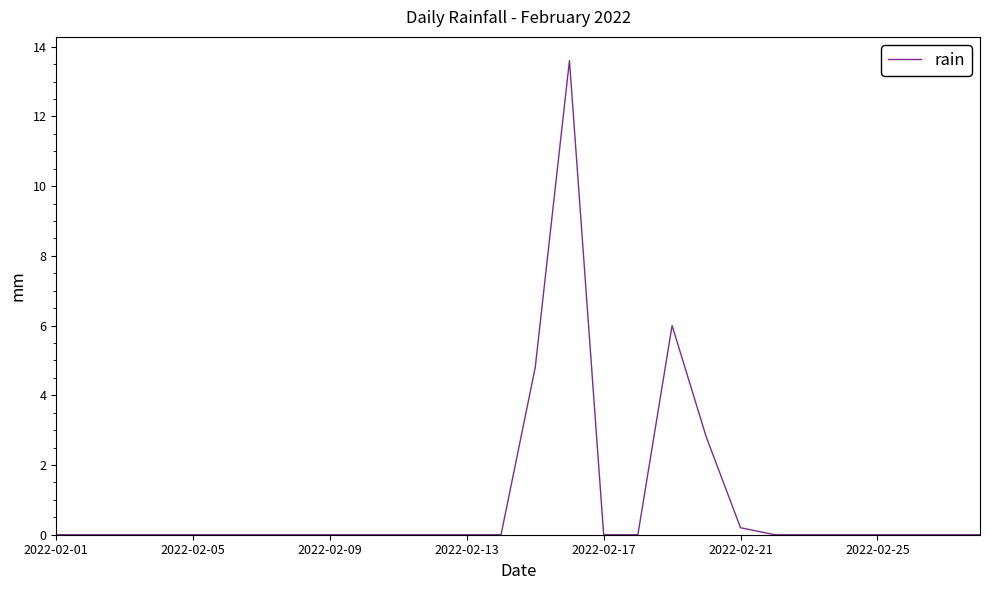

What is the difference between the maximum and minimum values?

13.6